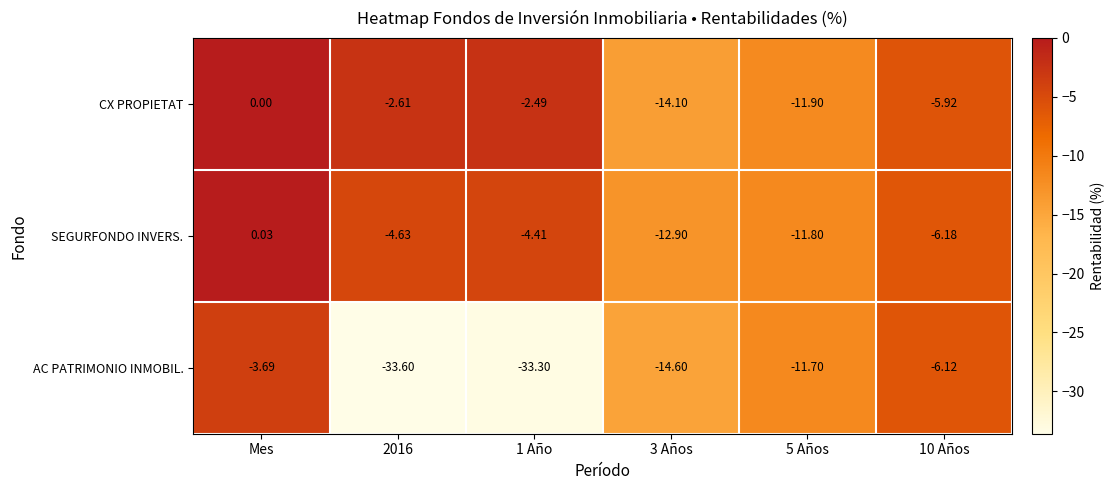

What is the spread (max minus min) of values at 1 Año?

30.8